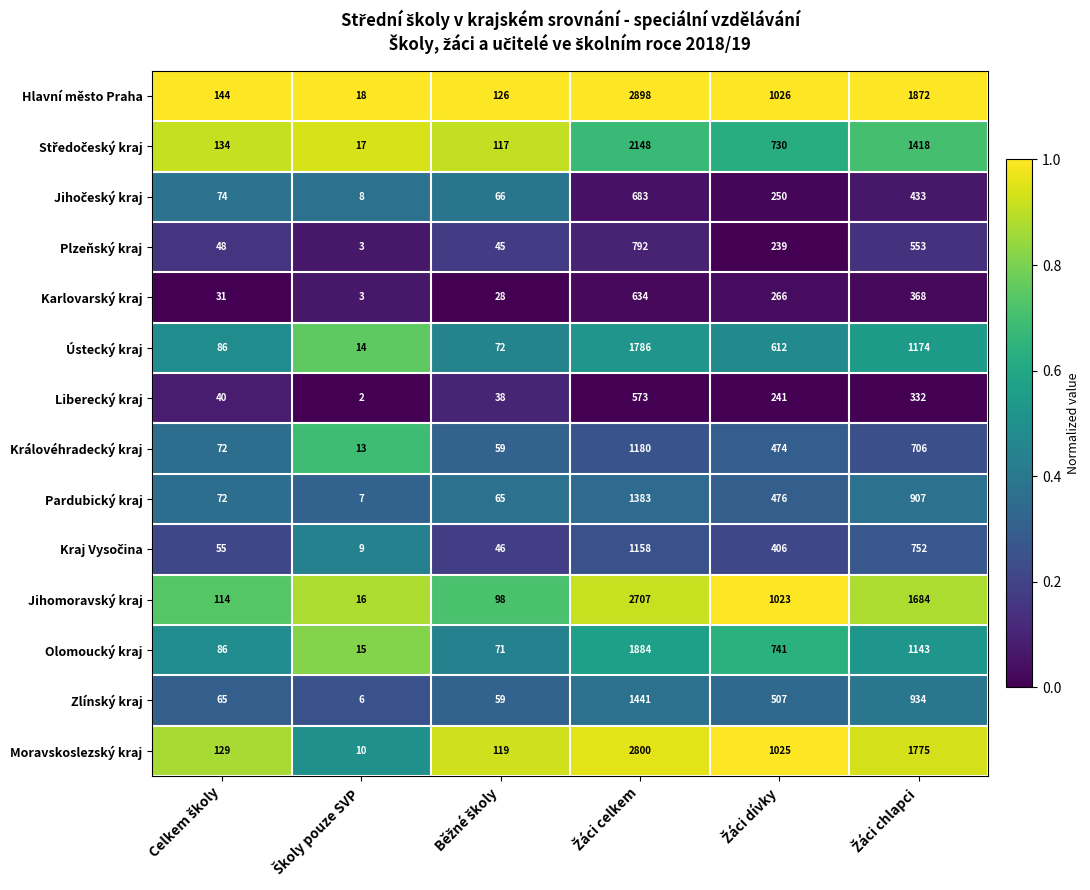

Which series has the widest spread of values?

Hlavní město Praha